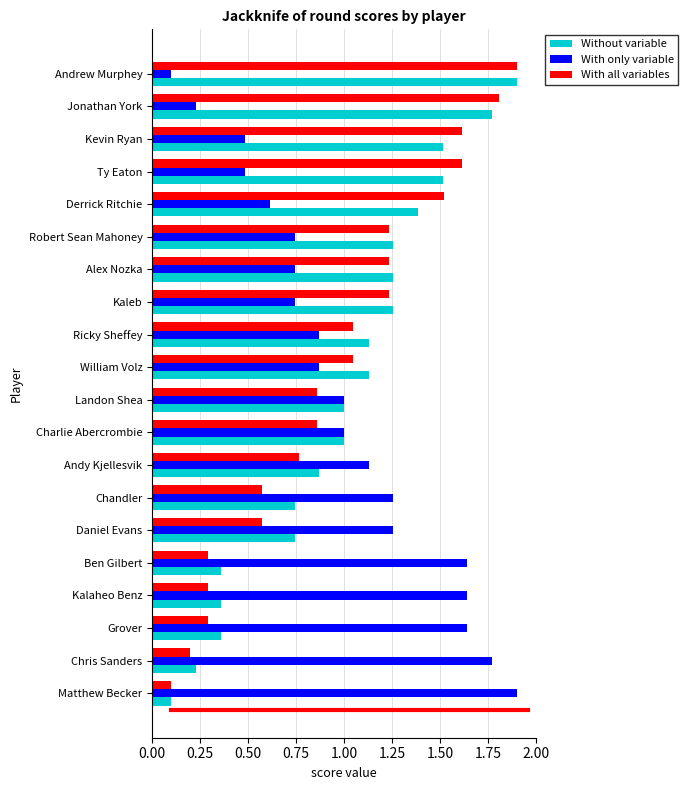

Rank the series at Kevin Ryan from lowest to highest value.

With only variable, Without variable, With all variables